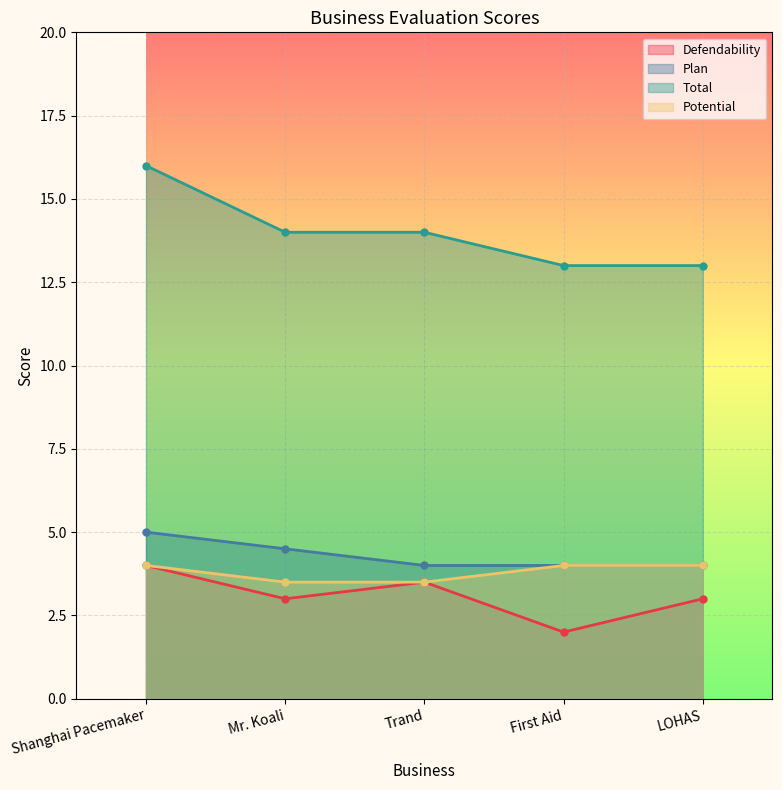

What is the difference between the Defendability values at First Aid and Trand?

1.5